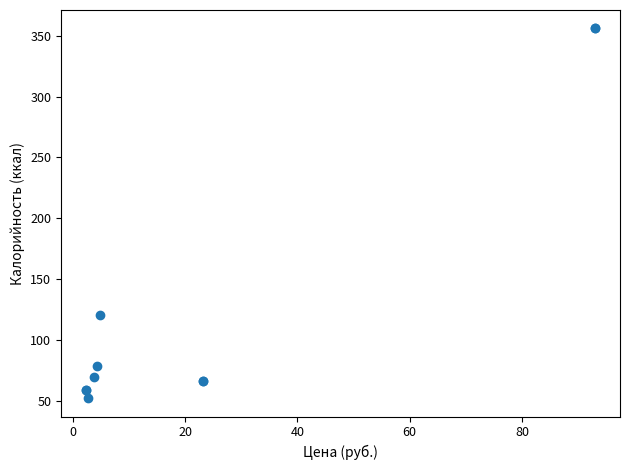

What Y value in the scatter plot is closest to 204?

120.5